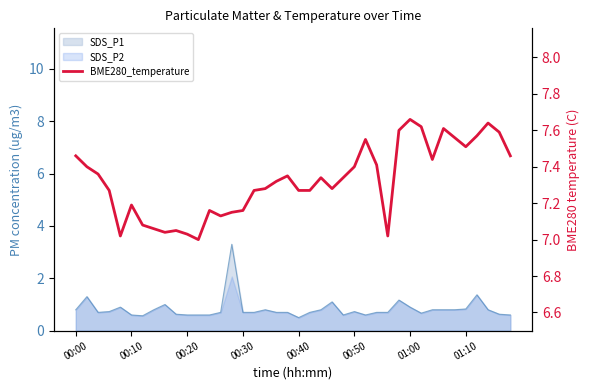

Reading left to right, what are all the values shown in this chart?

7.5	7.4	7.4	7.3	7.0	7.2	7.1	7.1	7.0	7.0	7.0	7.0	7.2	7.1	7.2	7.2	7.3	7.3	7.3	7.3	7.3	7.3	7.3	7.3	7.3	7.4	7.5	7.4	7.0	7.6	7.7	7.6	7.4	7.6	7.6	7.5	7.6	7.6	7.6	7.5